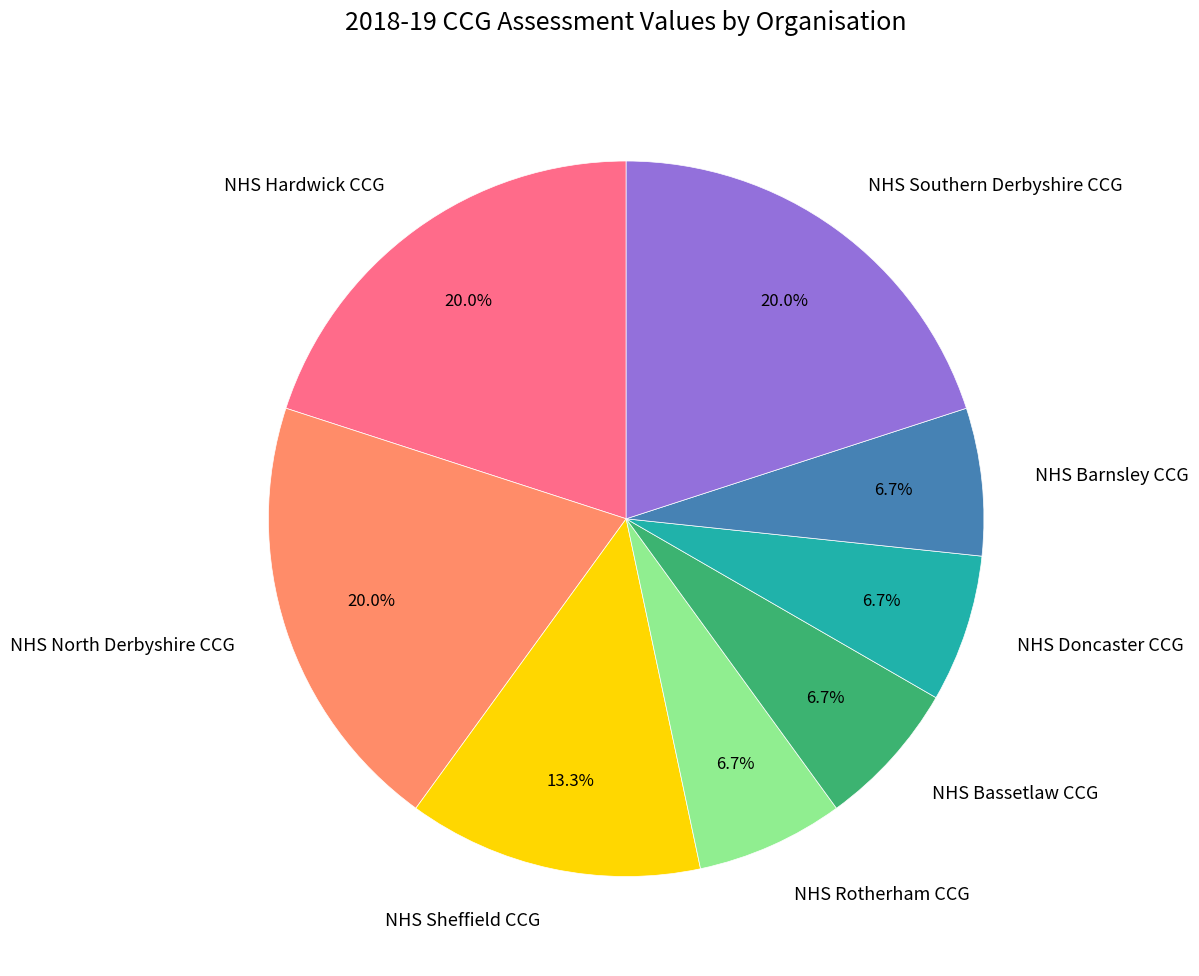

How much of the chart is everything except NHS North Derbyshire CCG?

80.0%